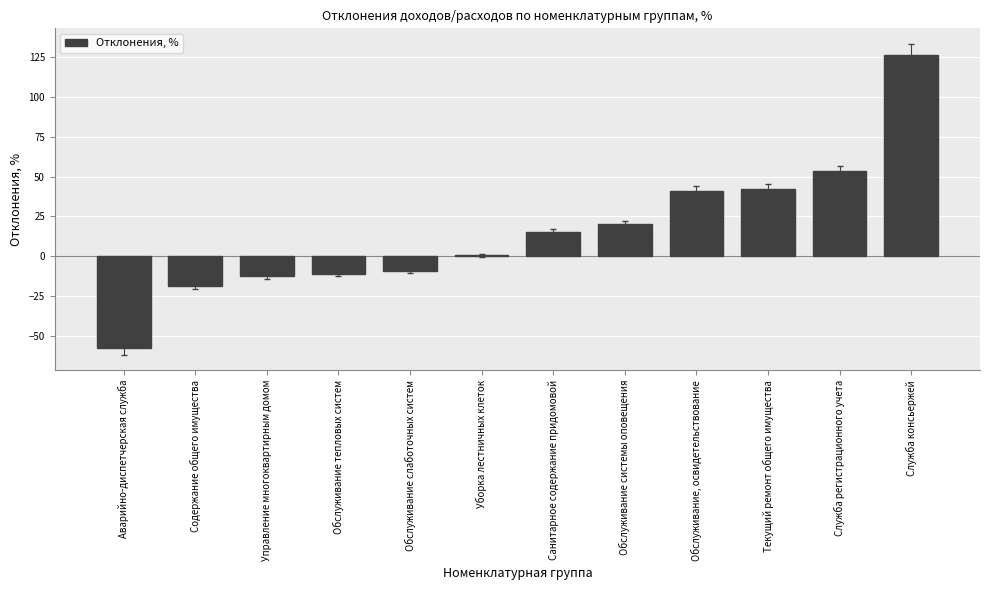

What is the sum of all values?

188.3